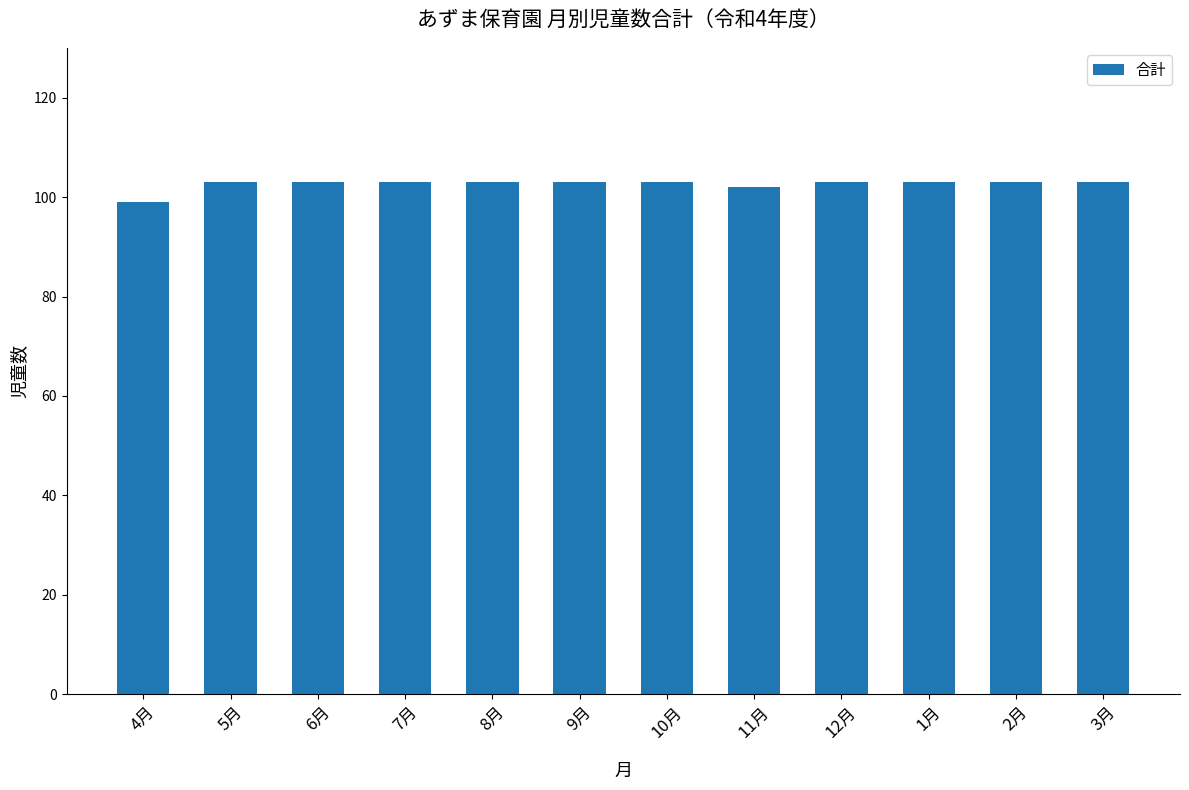

What is the sum of all values?

1231